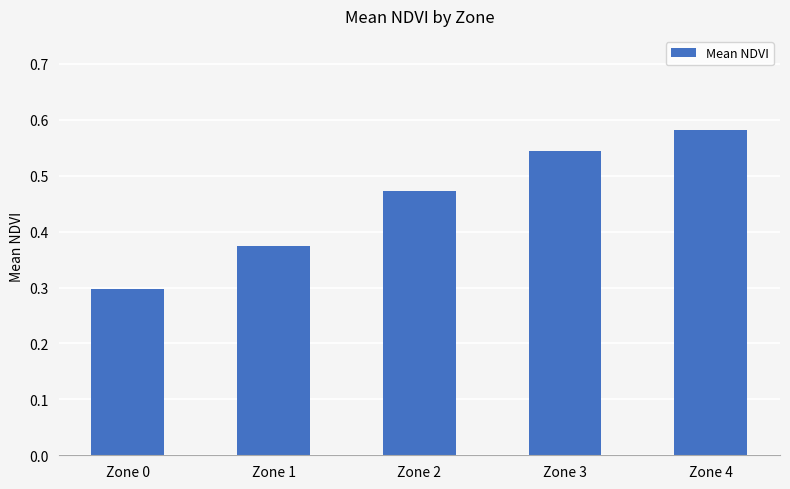

The chart shows a value of 0.3 at Zone 0. True or false?

True